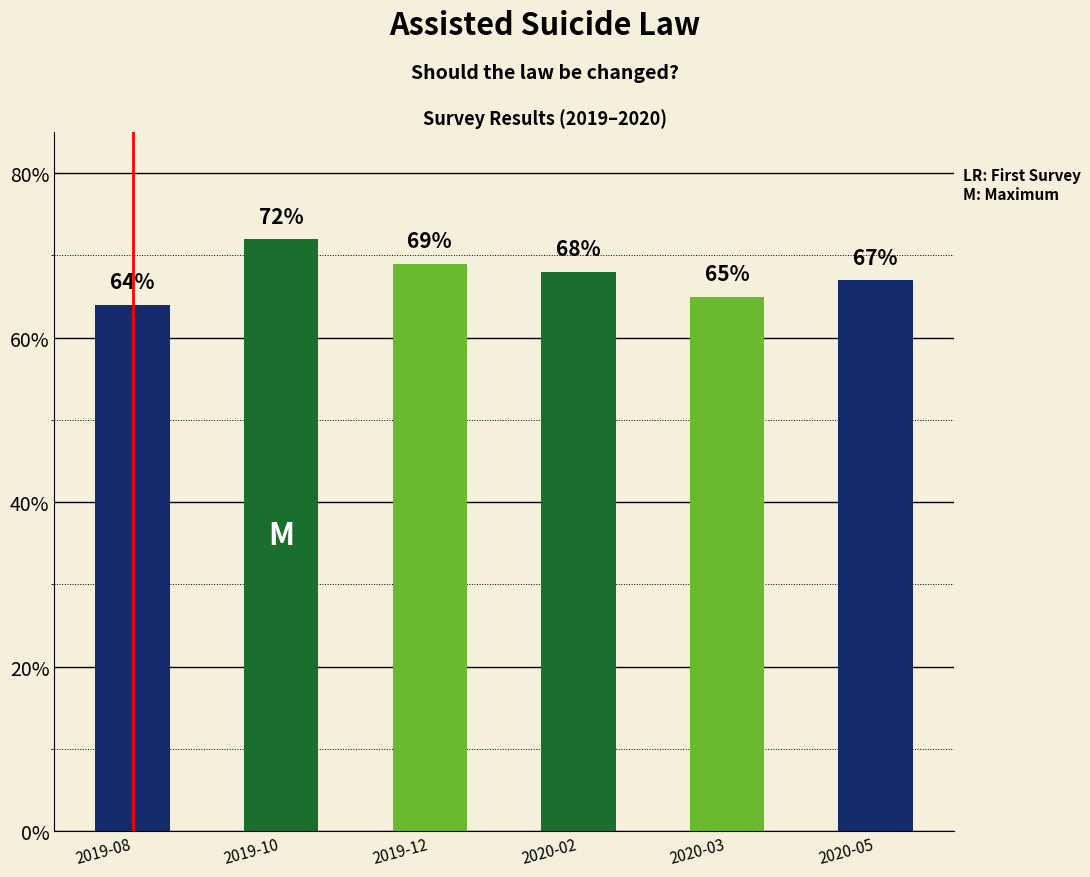

At how many categories does at least one series exceed 0?

6